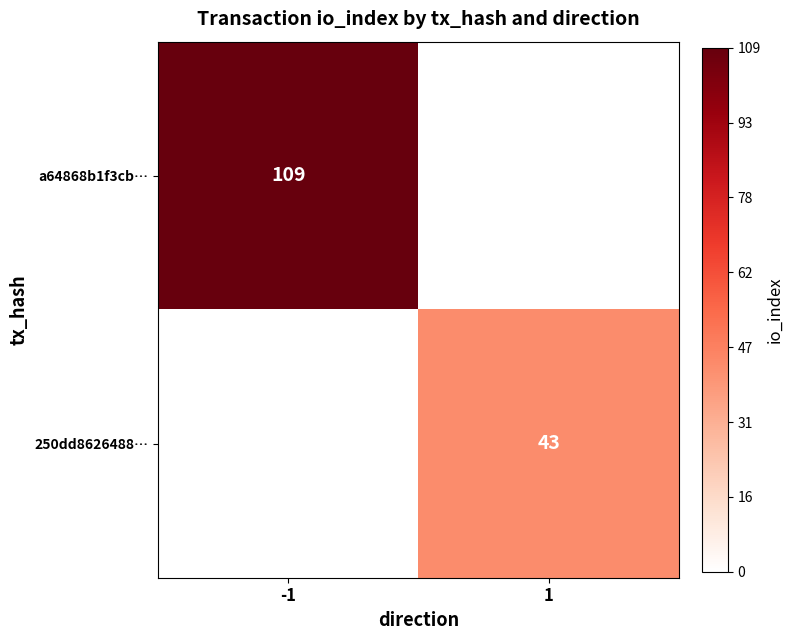

True or false: 250dd8626488… has a value of 14.4 at 1.

False